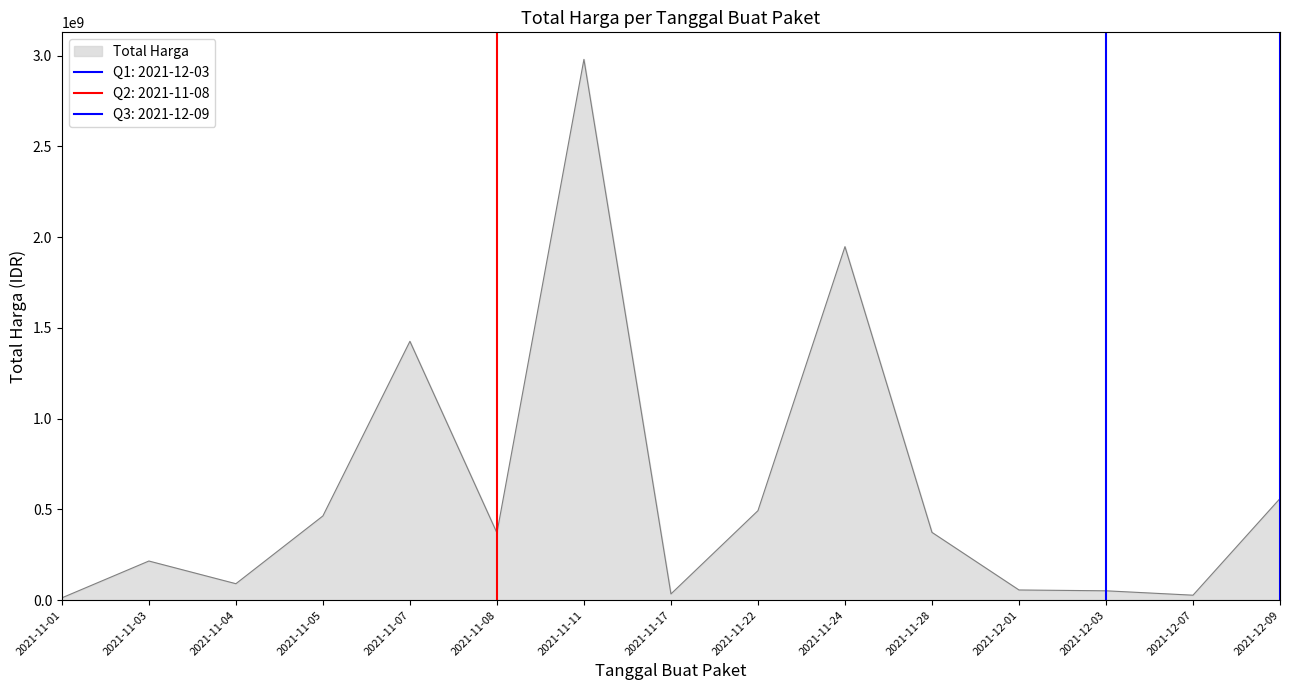

List the labels in order of value, smallest first.

2021-11-01, 2021-12-07, 2021-11-17, 2021-12-03, 2021-12-01, 2021-11-04, 2021-11-03, 2021-11-08, 2021-11-28, 2021-11-05, 2021-11-22, 2021-12-09, 2021-11-07, 2021-11-24, 2021-11-11